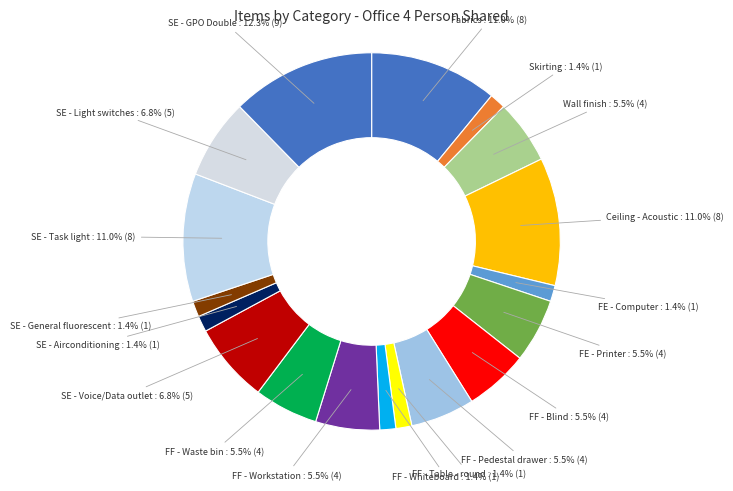

Is the sum of FF - Waste bin and Ceiling - Acoustic greater than half?

No